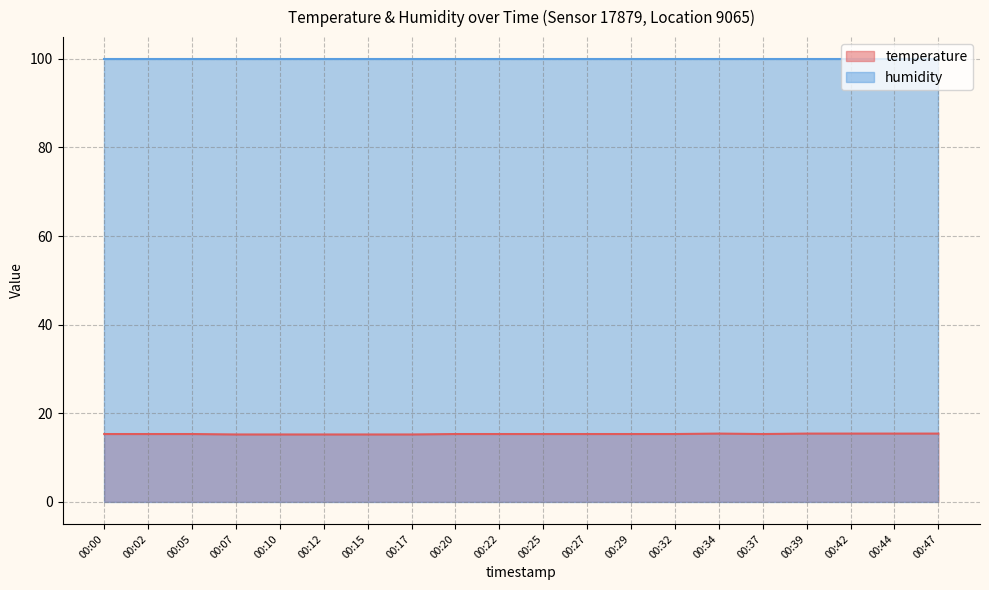

Rank the categories by value from highest to lowest.

00:34, 00:39, 00:42, 00:44, 00:47, 00:00, 00:02, 00:05, 00:20, 00:22, 00:25, 00:27, 00:29, 00:32, 00:37, 00:07, 00:10, 00:12, 00:15, 00:17